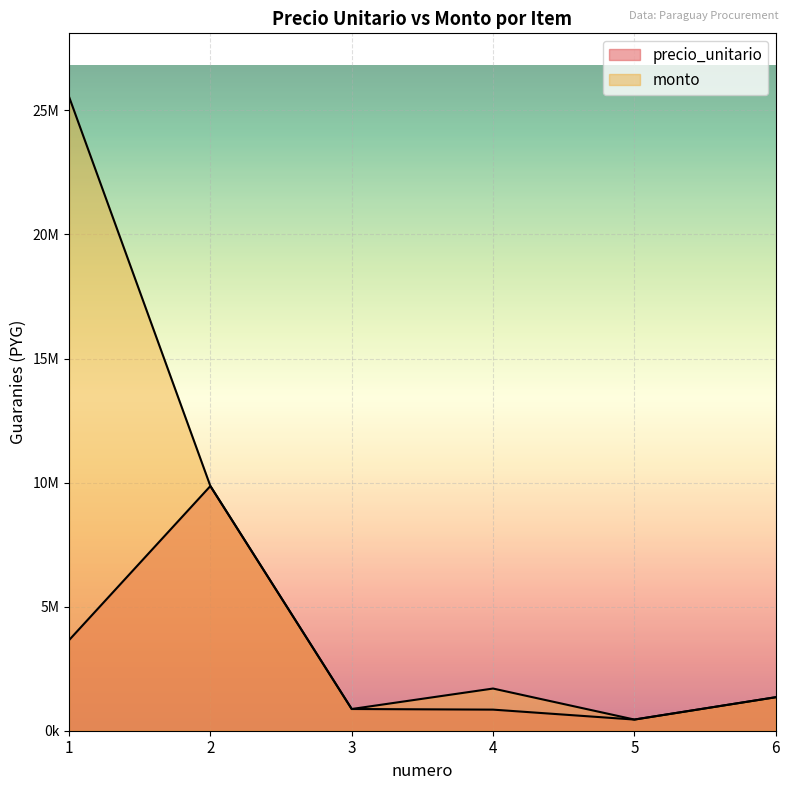

At which category is the sum across all series the highest?

1